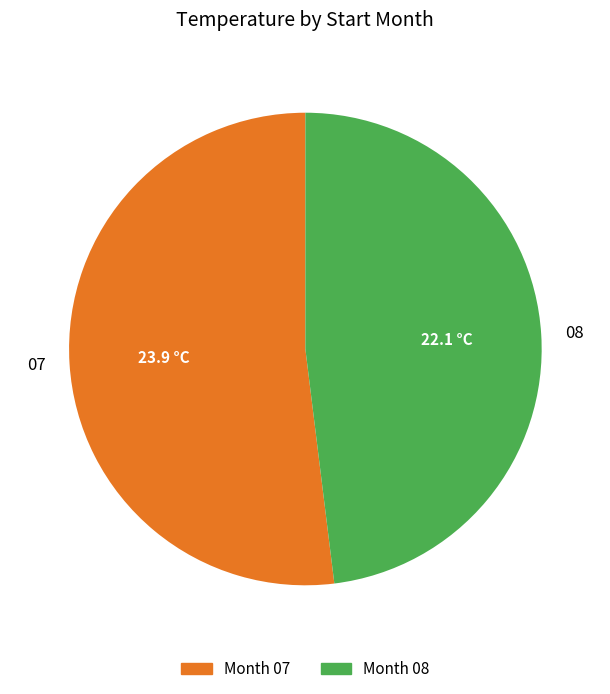

Rank the categories by value from lowest to highest.

08, 07